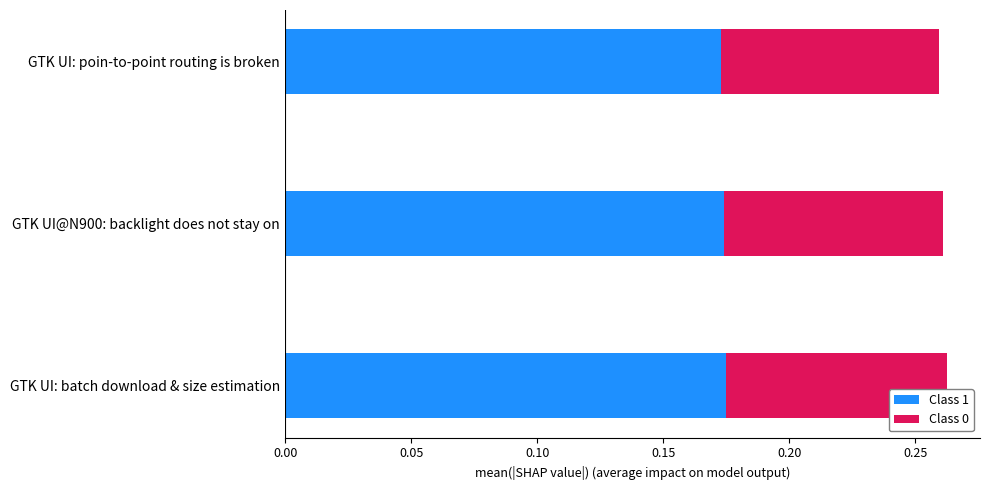

The Class 1 series shows 0.1 at GTK UI: poin-to-point routing is broken. True or false?

False